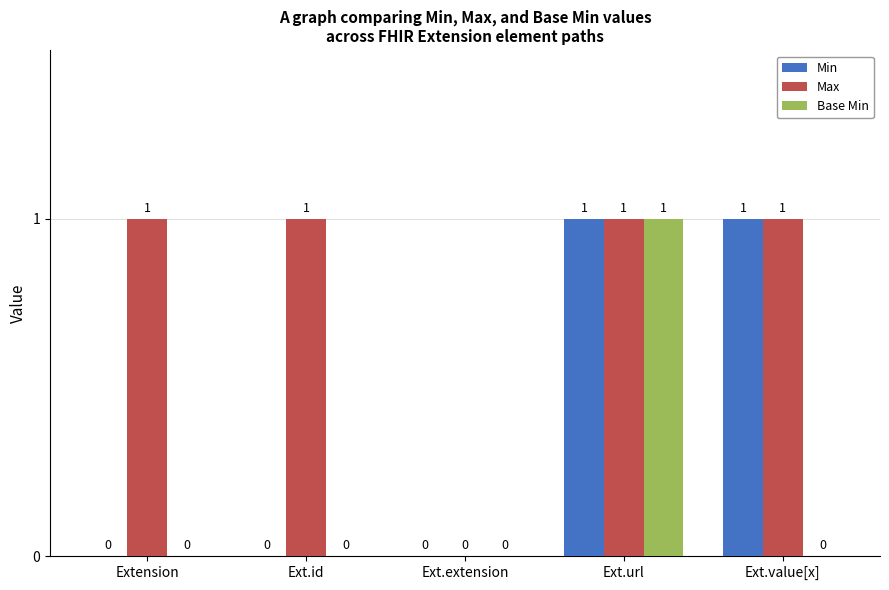

How many data points in Base Min are above 0?

1